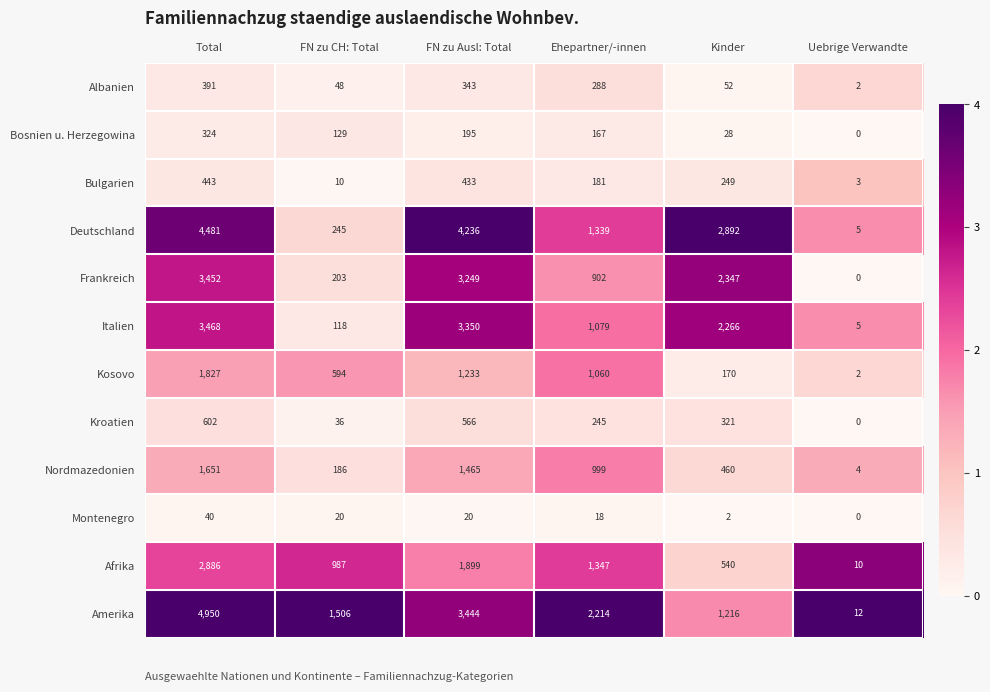

Which label corresponds to the smallest value in the chart?

Uebrige Verwandte